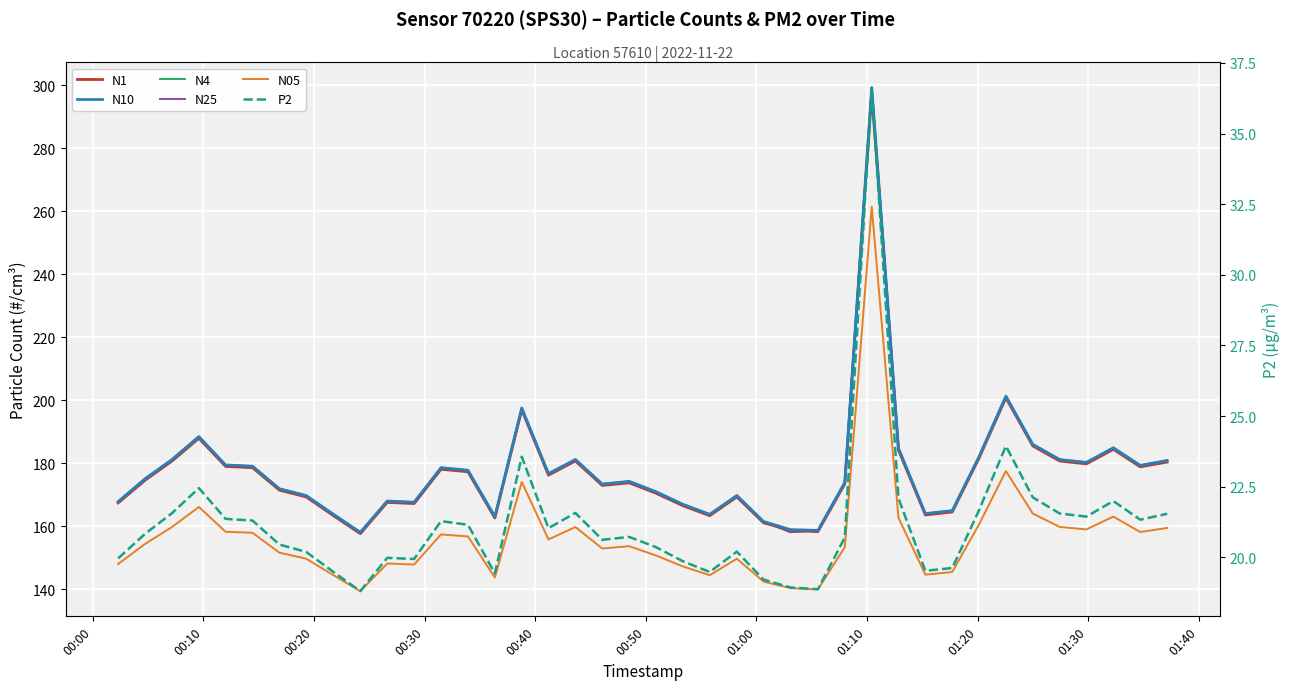

What is the spread (max minus min) of values at 00:40?

158.1